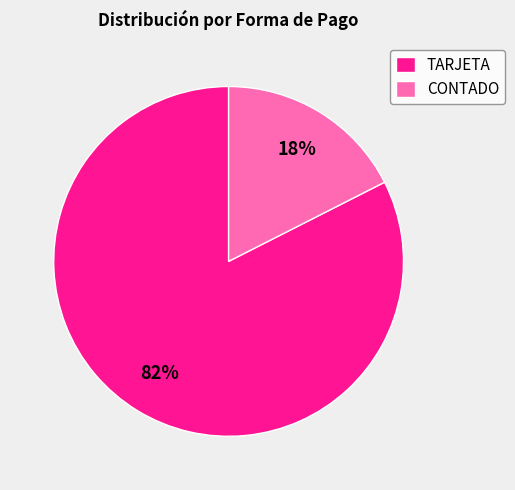

Is the sum of TARJETA and CONTADO greater than half?

Yes